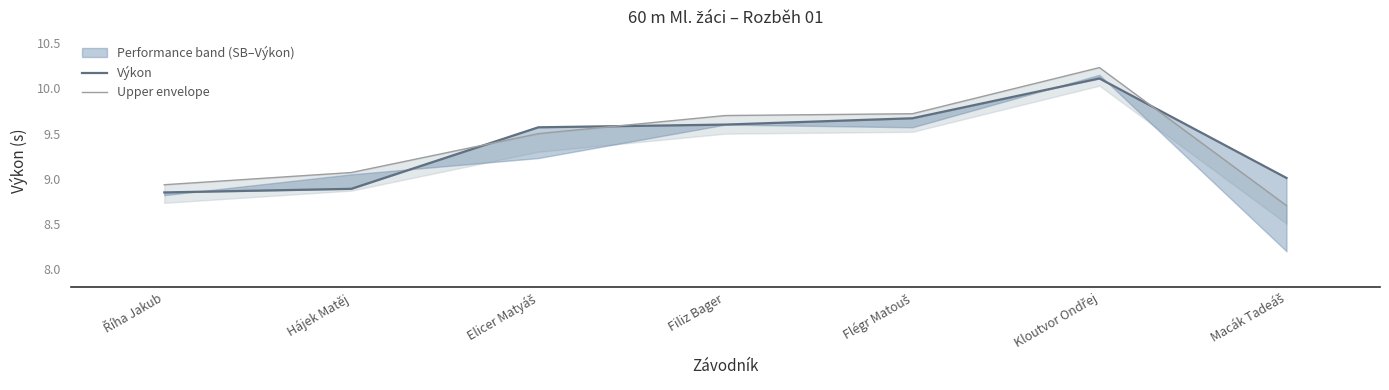

True or false: Výkon and Upper envelope intersect in this chart.

True